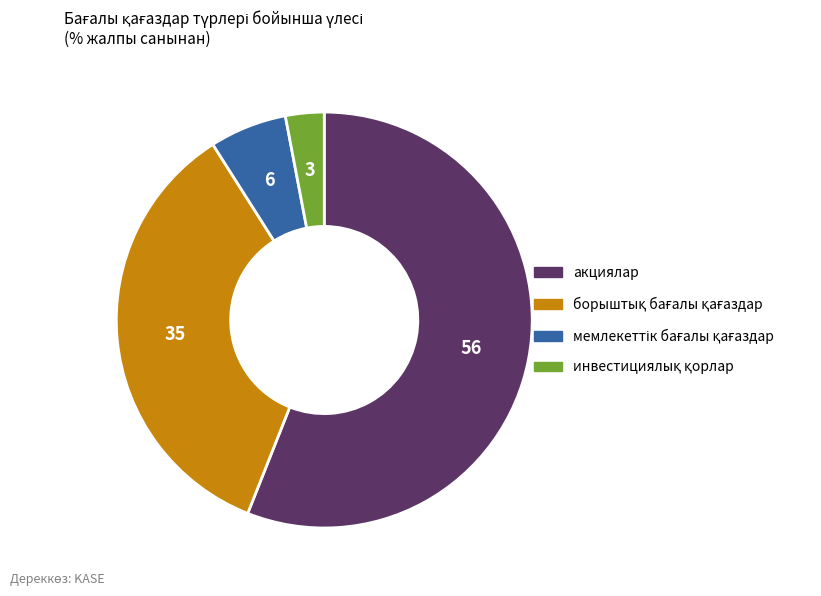

Is there a majority slice in this chart?

Yes